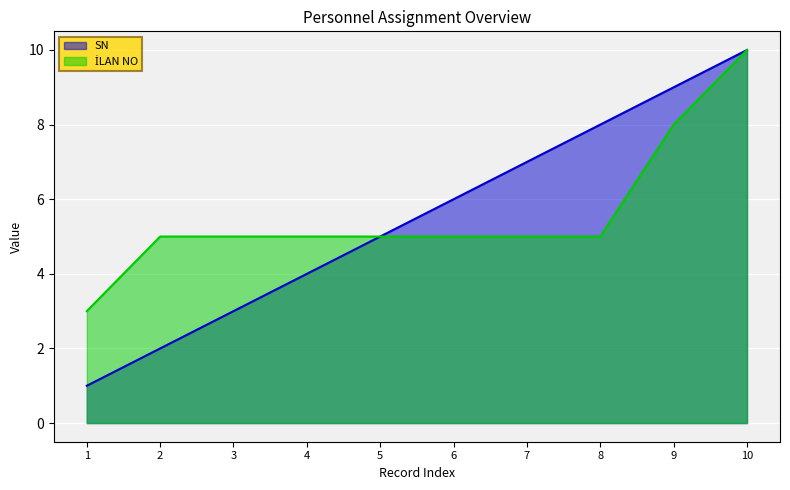

Which series has the widest spread of values?

SN